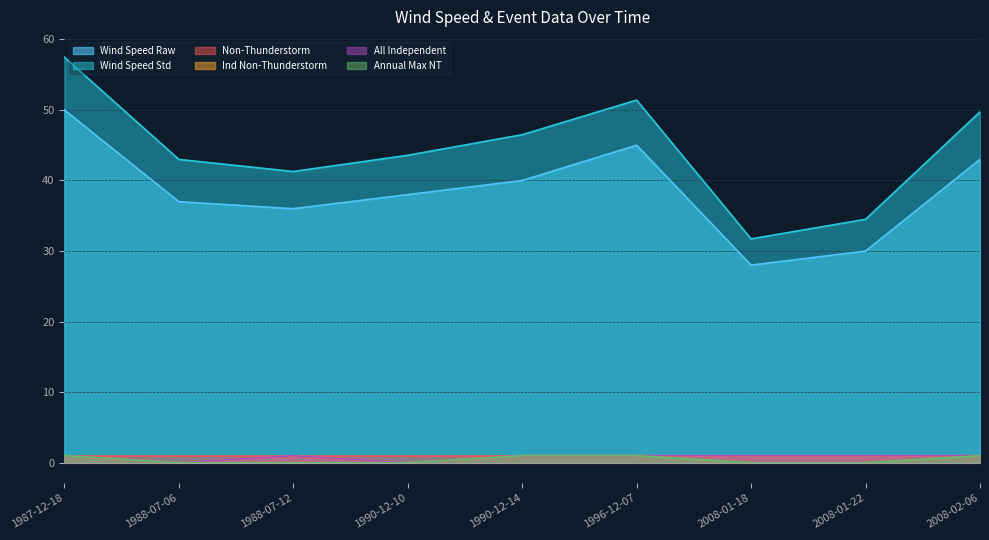

How many positive values does the Ind Non-Thunderstorm series have?

7